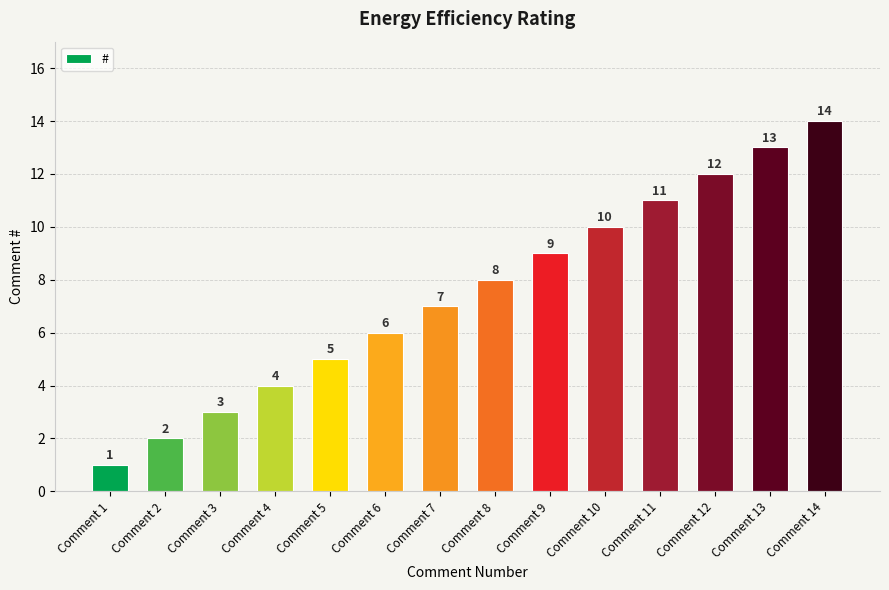

How many categories are shown in the chart?

14